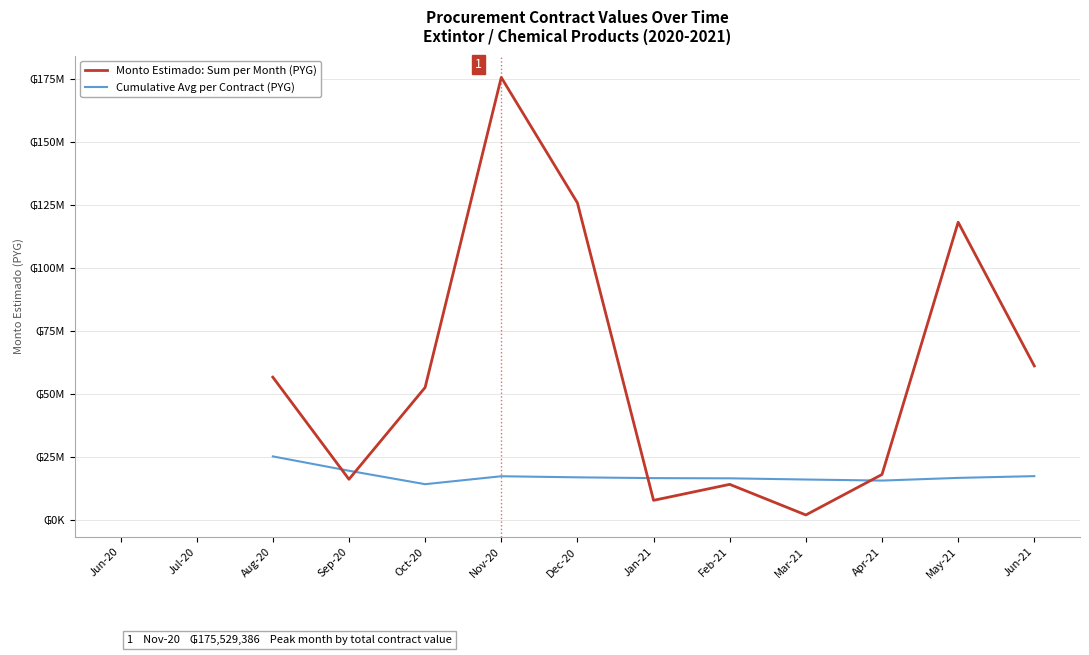

How many data points does each series have?

13